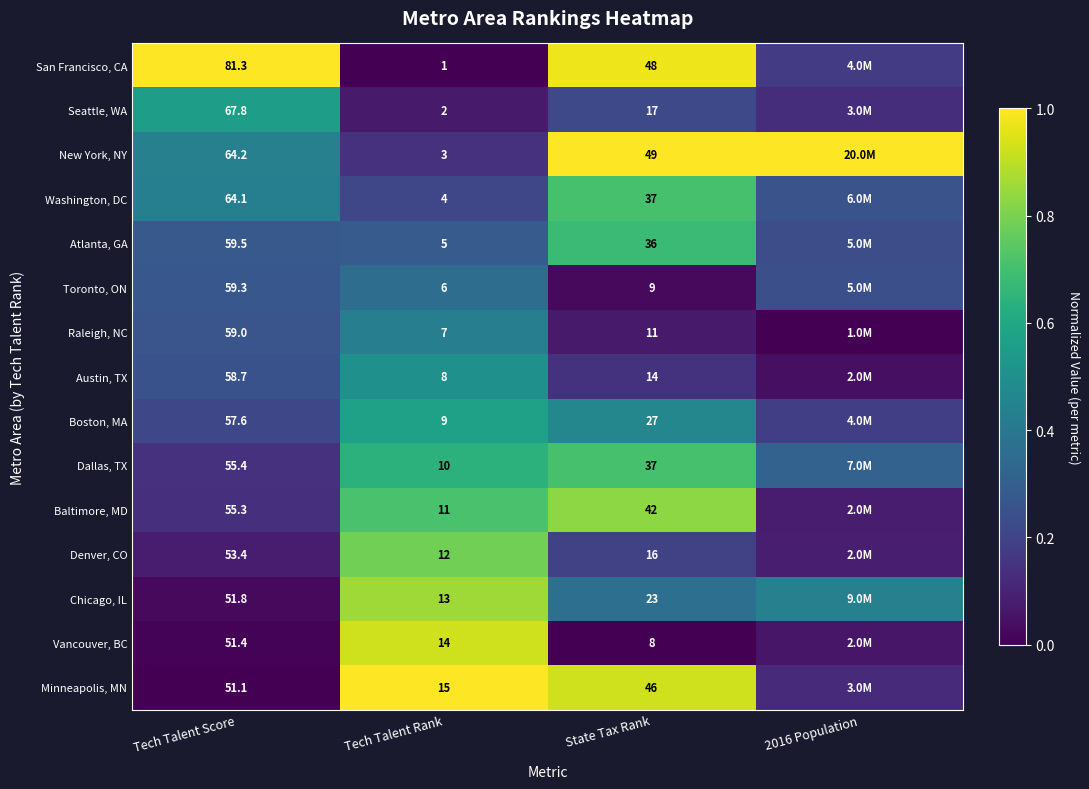

Which series changed the most between Tech Talent Score and State Tax Rank?

Seattle, WA